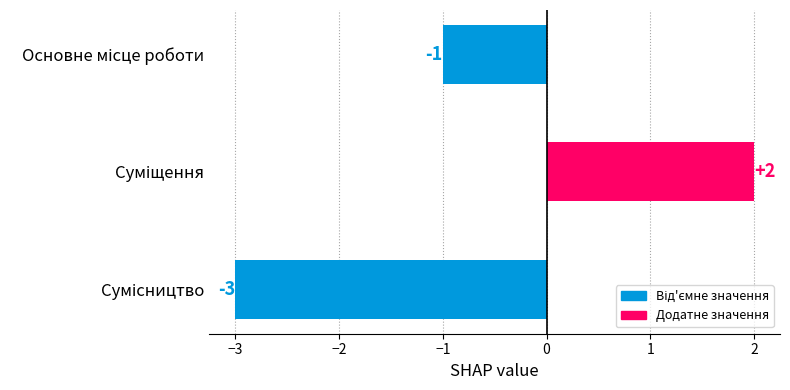

What is the minimum value shown in the chart?

-3